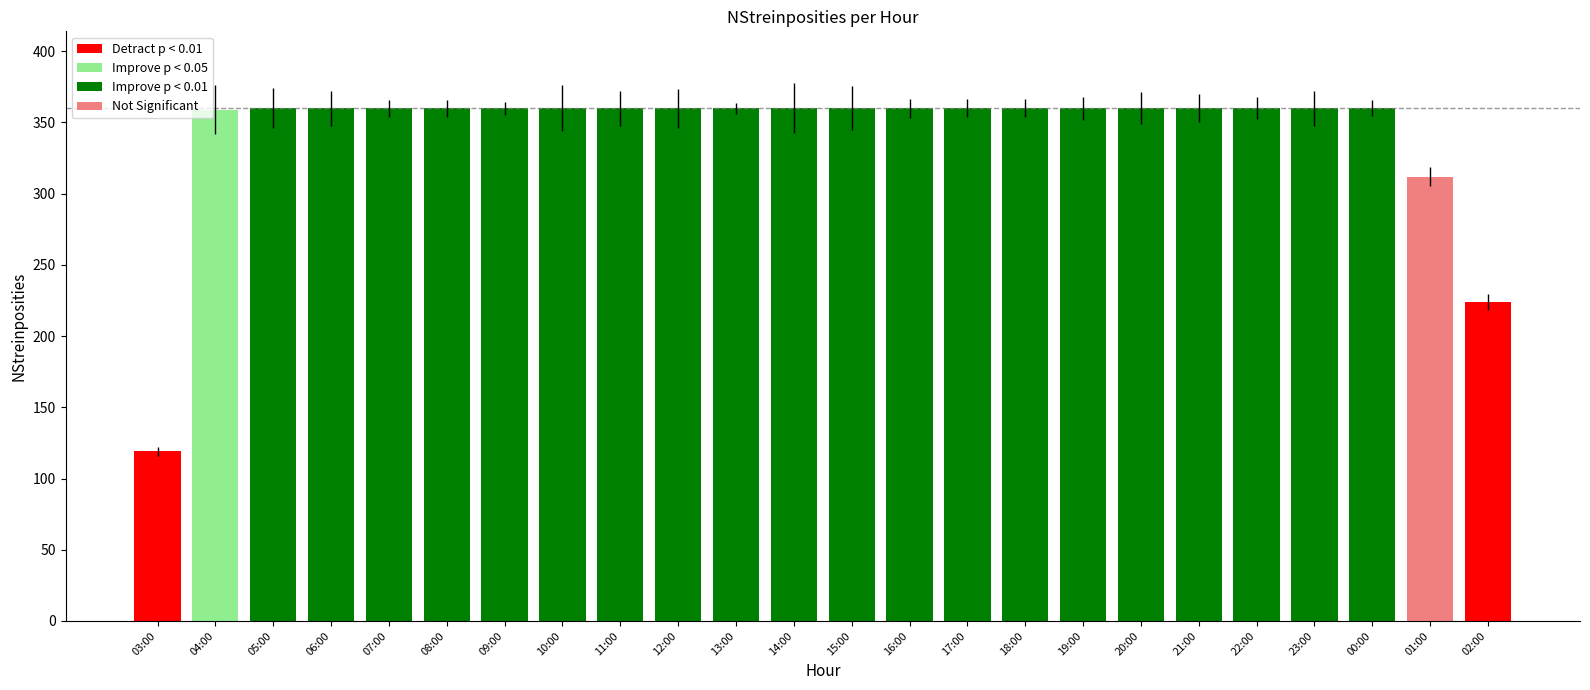

List the labels in order of value, smallest first.

03:00, 02:00, 01:00, 04:00, 05:00, 06:00, 07:00, 08:00, 09:00, 10:00, 11:00, 12:00, 13:00, 14:00, 15:00, 16:00, 17:00, 18:00, 19:00, 20:00, 21:00, 22:00, 23:00, 00:00